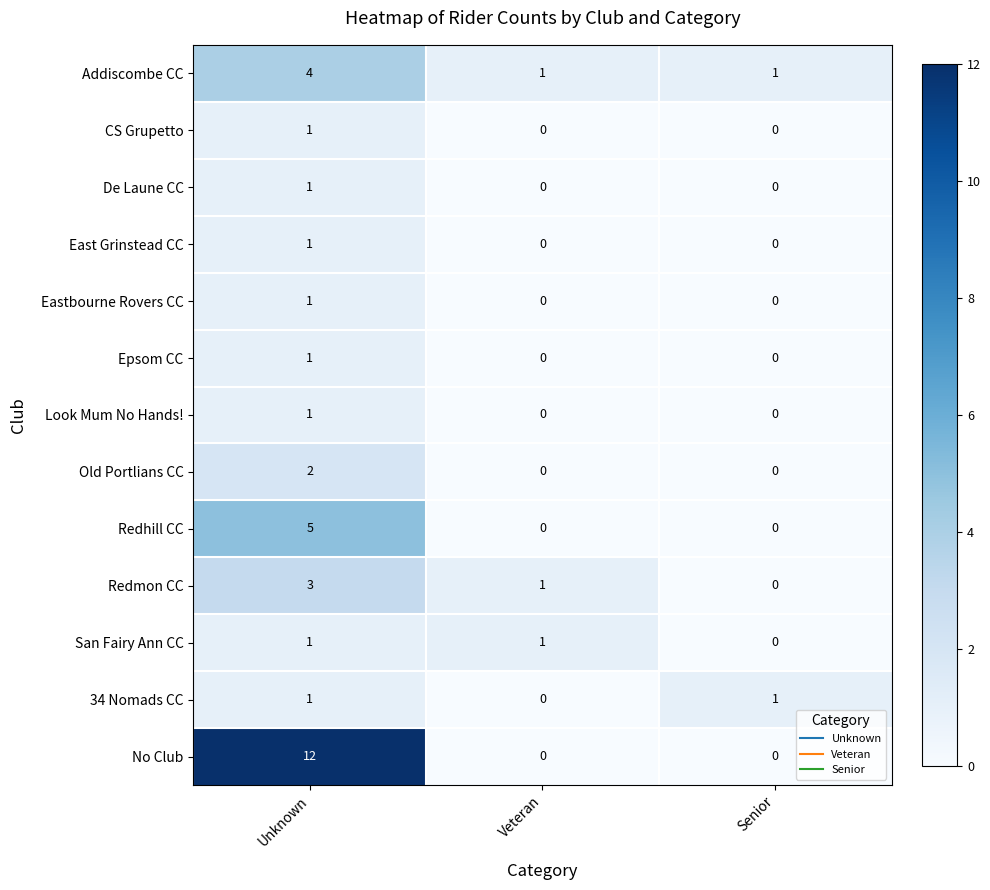

Which series has the largest total across all categories?

No Club